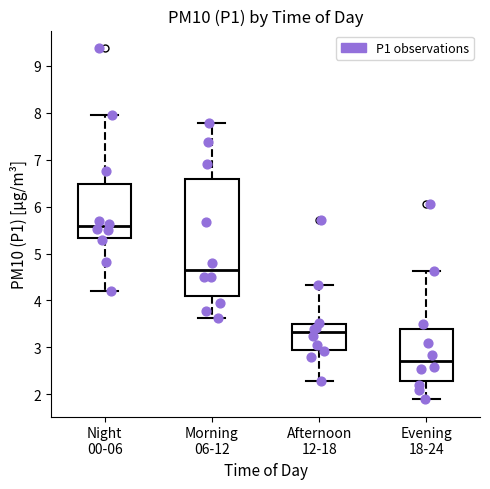

Where does the lower whisker of the box for Evening 18-24 end on the y-axis? The values are not printed on the chart, so give them approximately, as read against the axis.

1.9